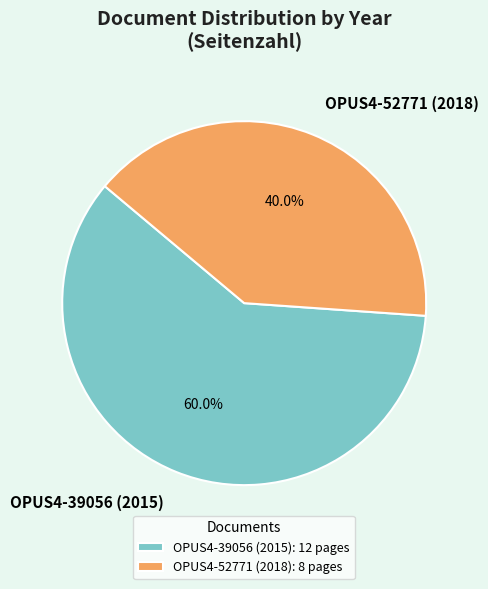

Is there a majority slice in this chart?

Yes